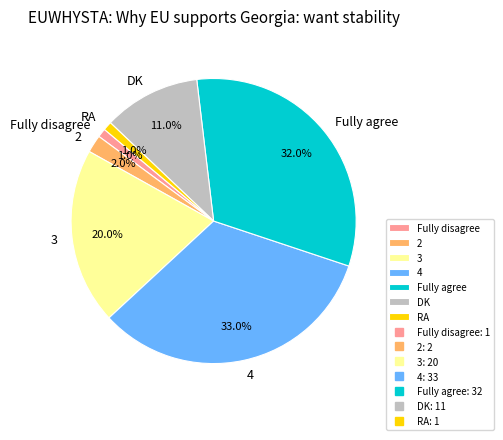

Does Fully disagree represent more than half of the total?

No